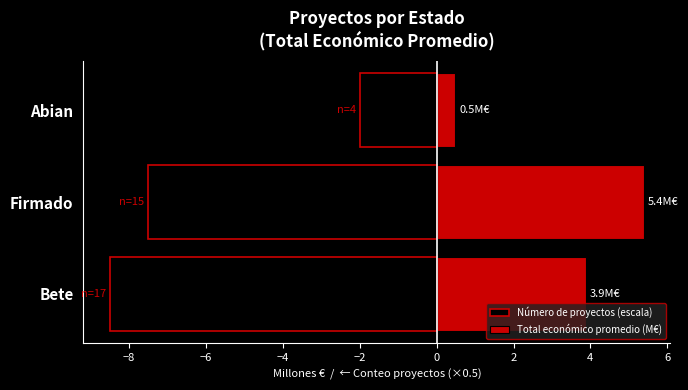

At how many categories does at least one series exceed 2?

2